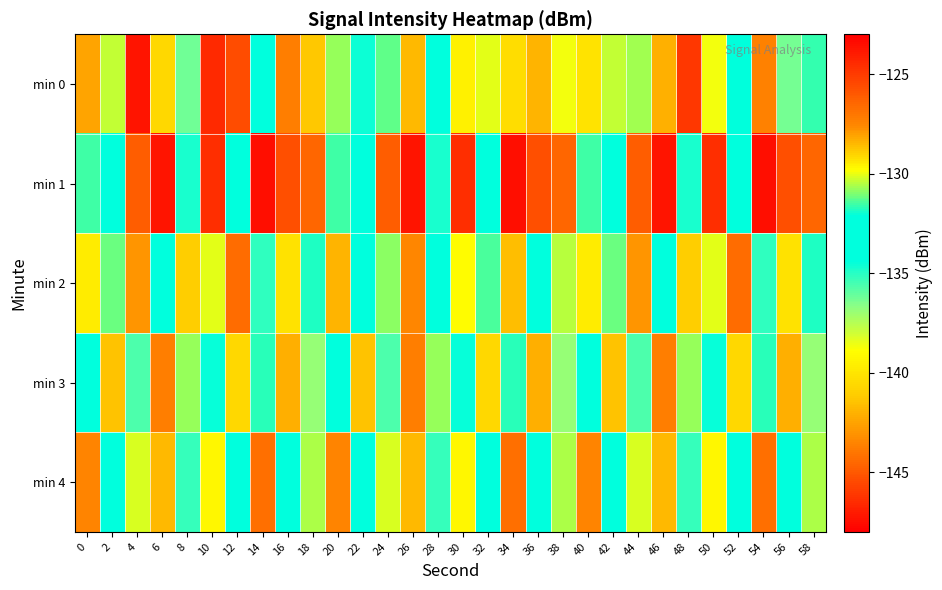

Rank the series at 18 from lowest to highest value.

min 3, min 2, min 4, min 0, min 1